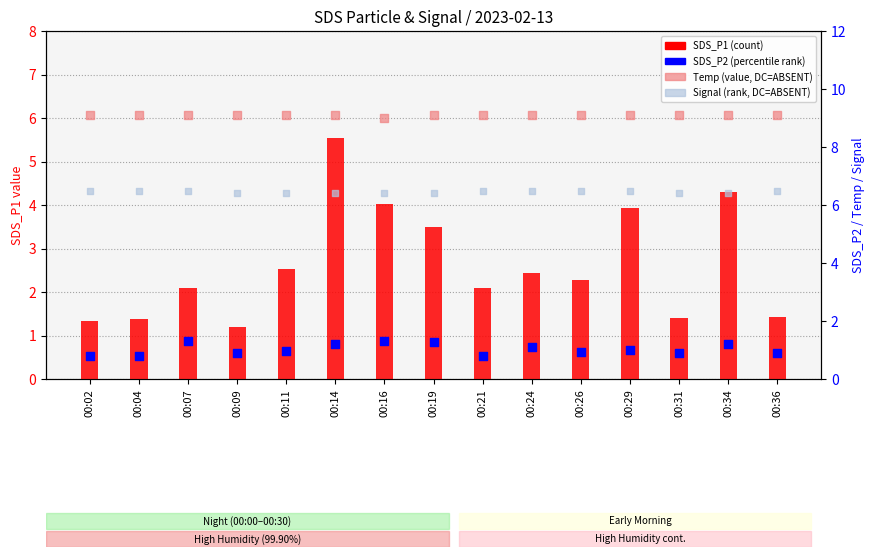

At which category is the sum across all series the highest?

00:14